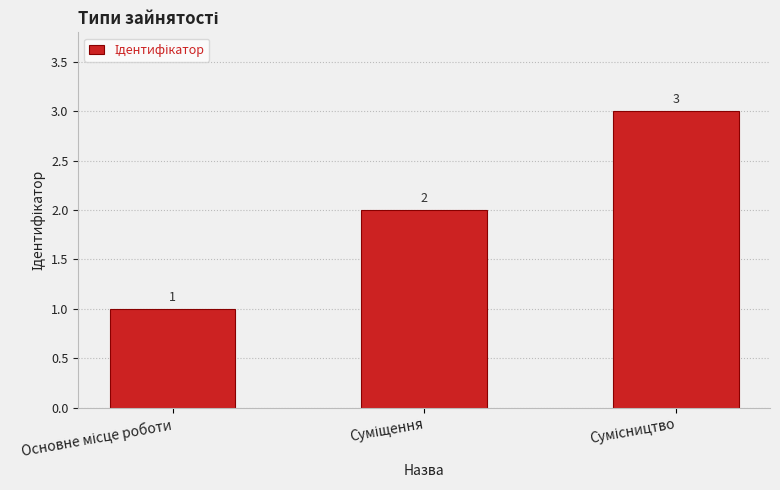

What is the minimum value shown in the chart?

1